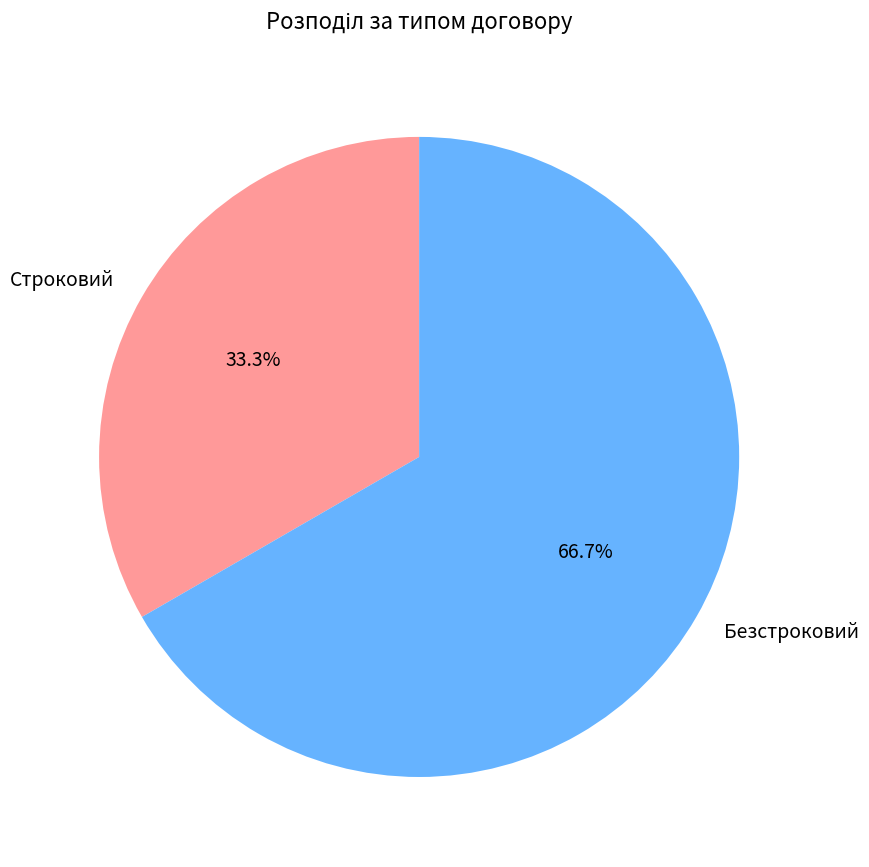

What is the majority slice?

Безстроковий